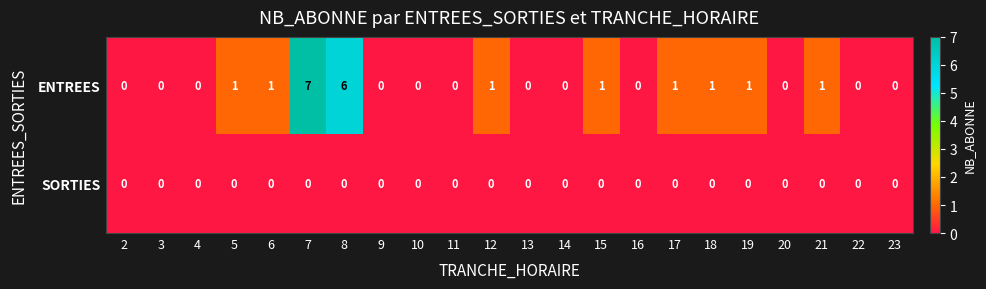

Which series has the largest range (max minus min)?

ENTREES